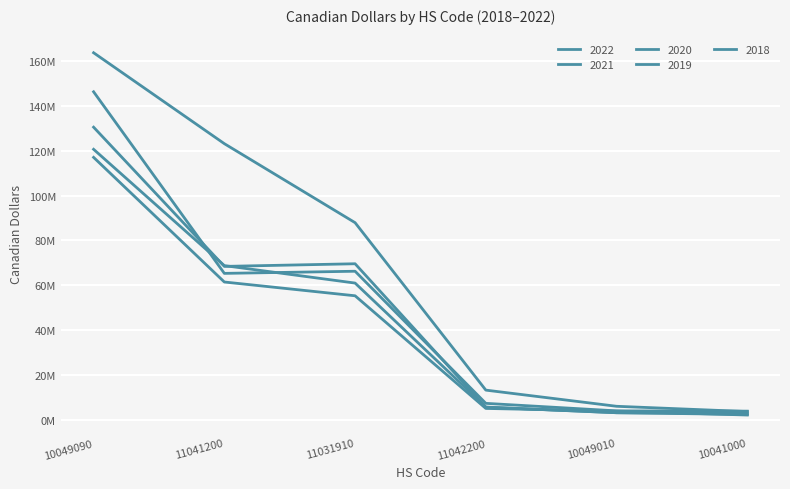

Does the chart have visible grid lines?

Yes